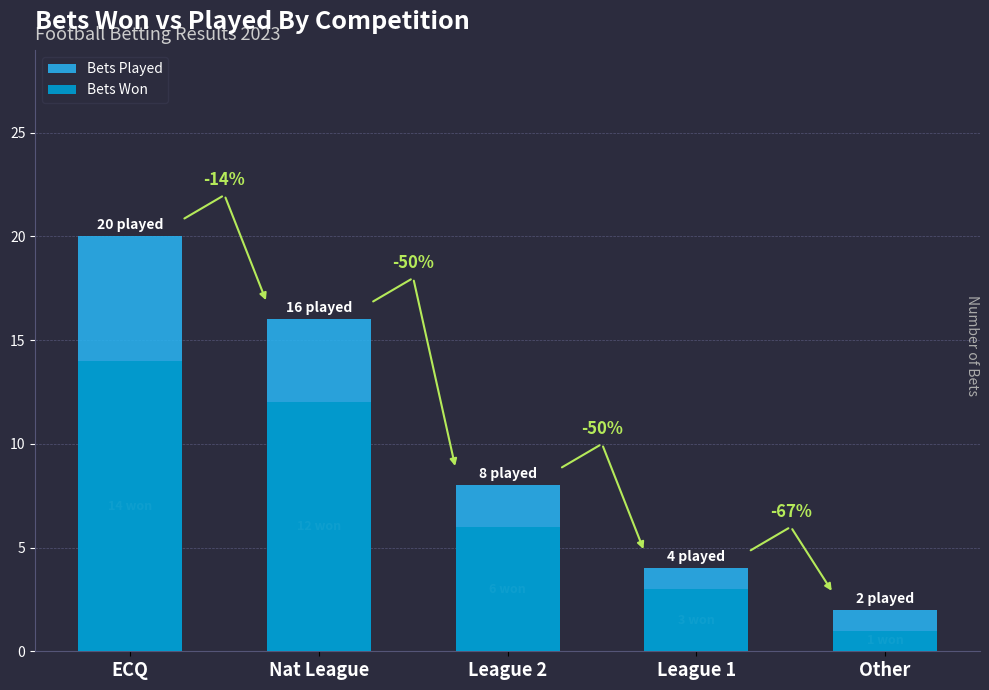

Is the value of Bets Played at Other greater than the value of Bets Won at League 1?

No